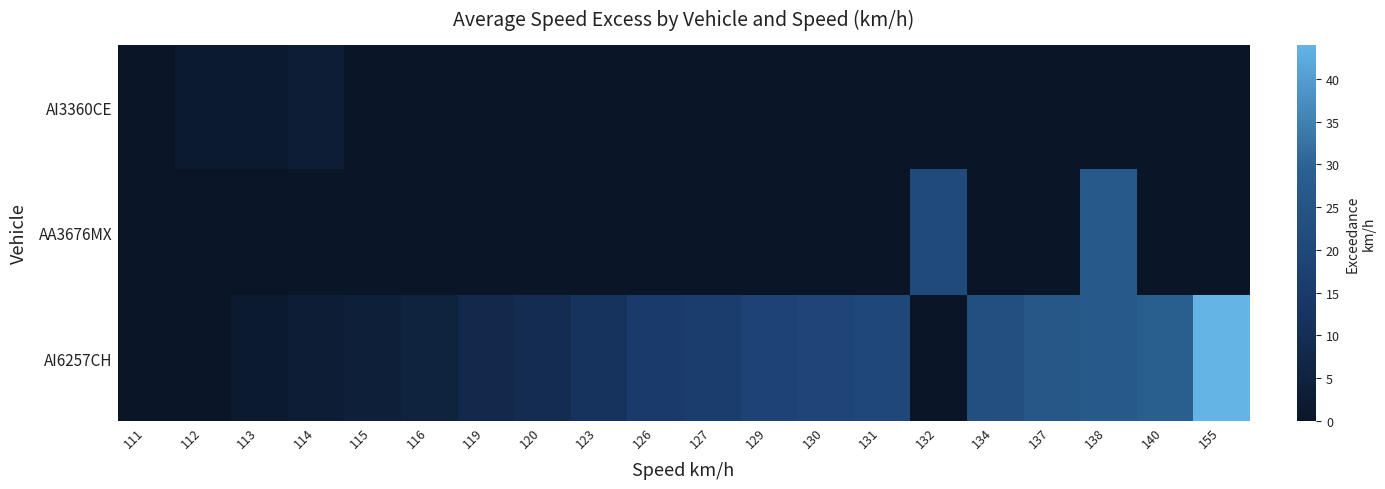

List the series in order of their overall mean, lowest first.

AI3360CE, AA3676MX, AI6257CH